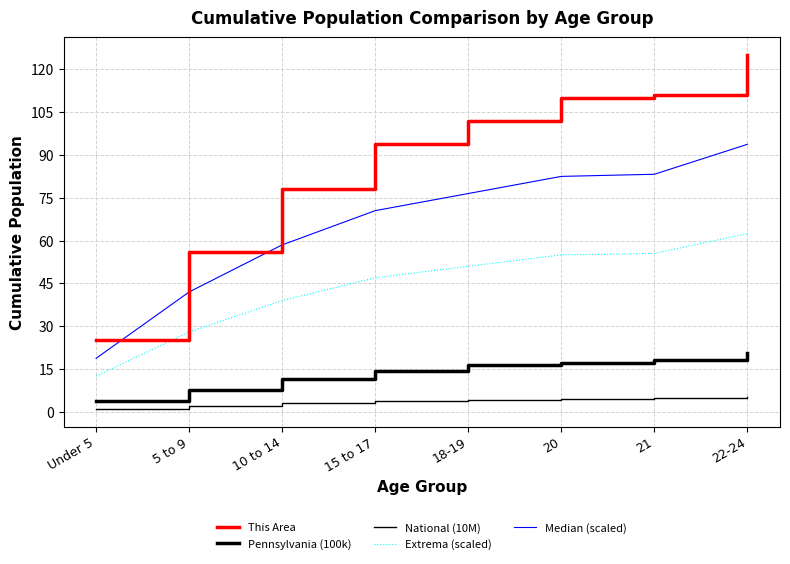

How many lines are shown in the chart?

5